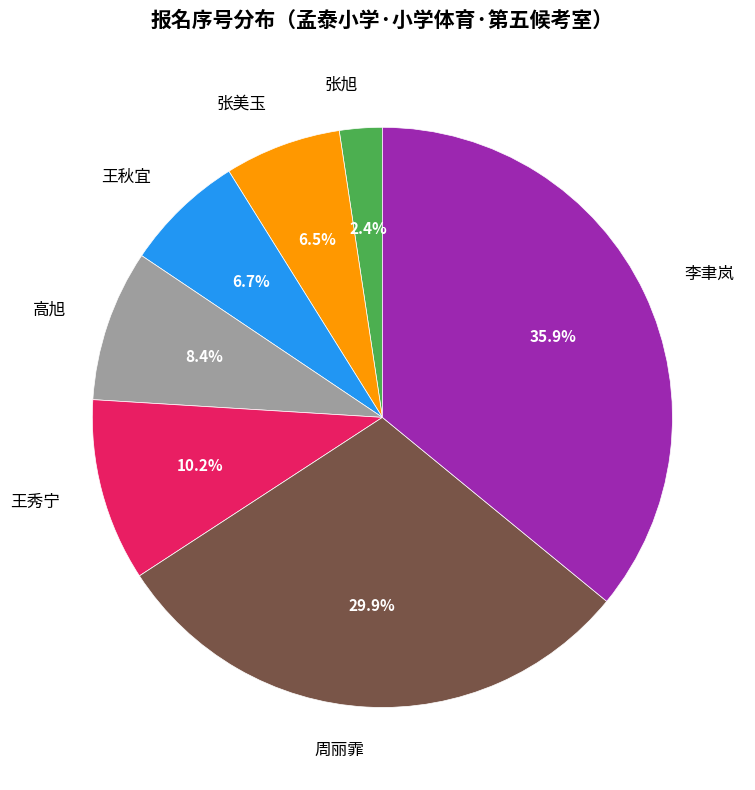

Do 张美玉 and 王秀宁 together represent more than half of the pie?

No